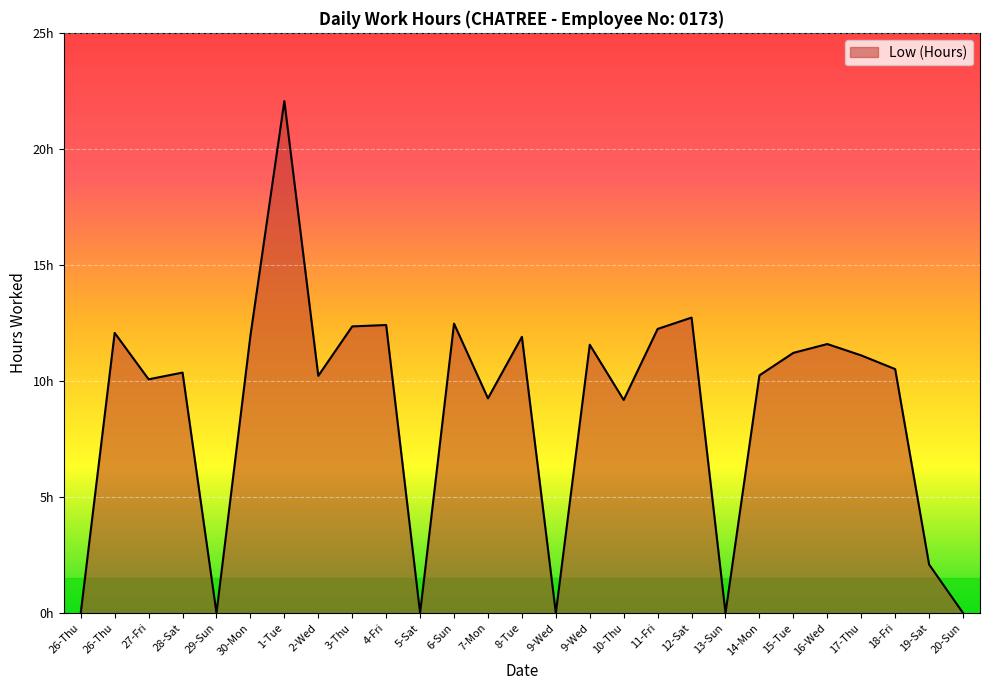

Reading left to right, what are all the values shown in this chart?

0.0	12.1	10.1	10.4	0.0	11.9	22.1	10.2	12.3	12.4	0.0	12.5	9.2	11.9	0.0	11.6	9.2	12.2	12.7	0.0	10.2	11.2	11.6	11.1	10.5	2.1	0.0